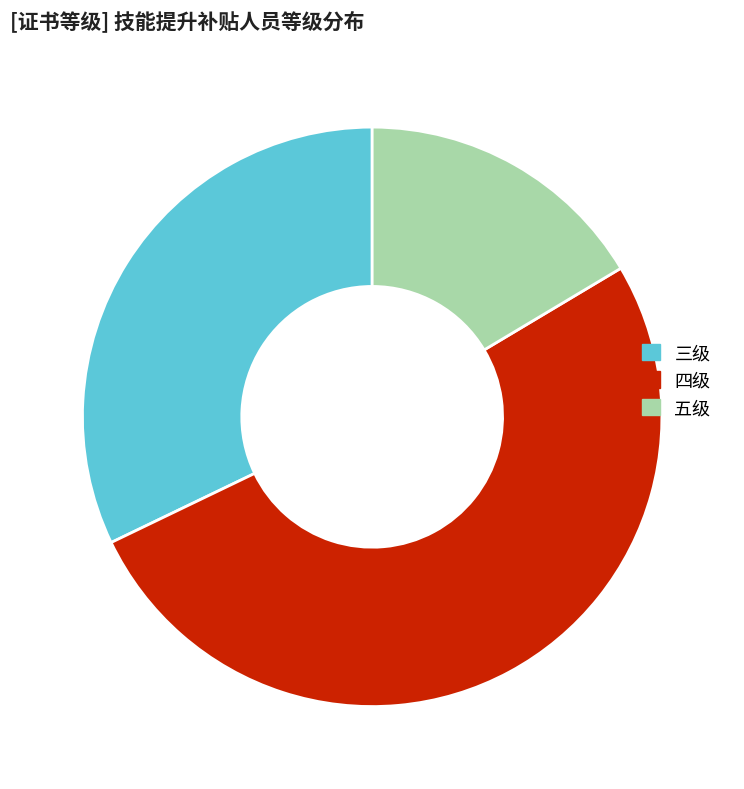

The 三级 slice represents 21% of the pie. True or false?

False